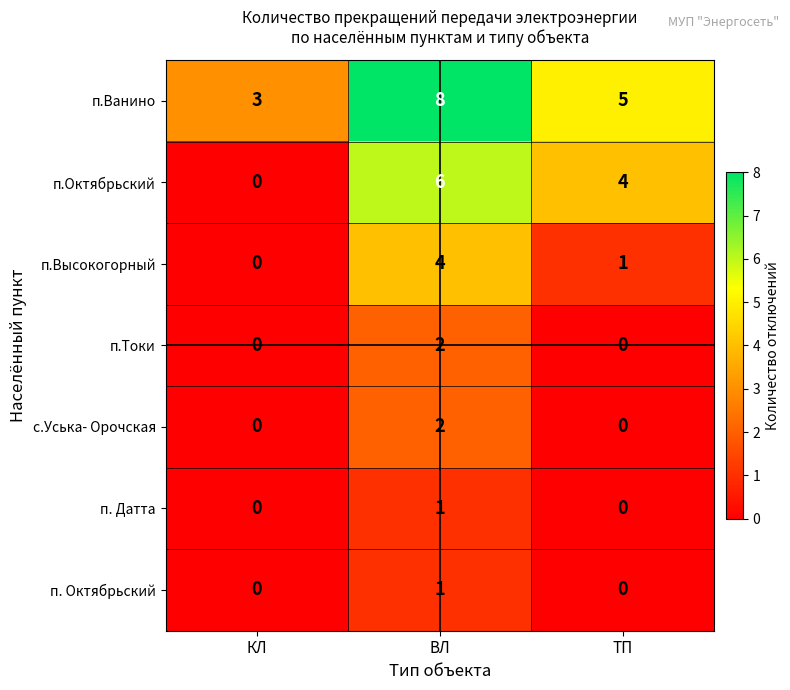

The п. Датта series shows 0 at КЛ. True or false?

True